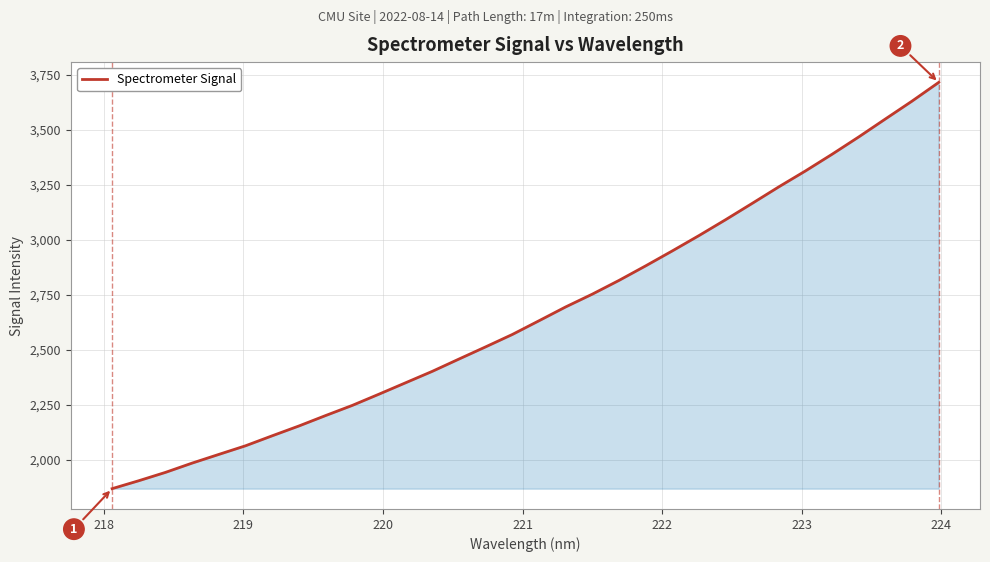

What is the greatest value displayed?

3714.4